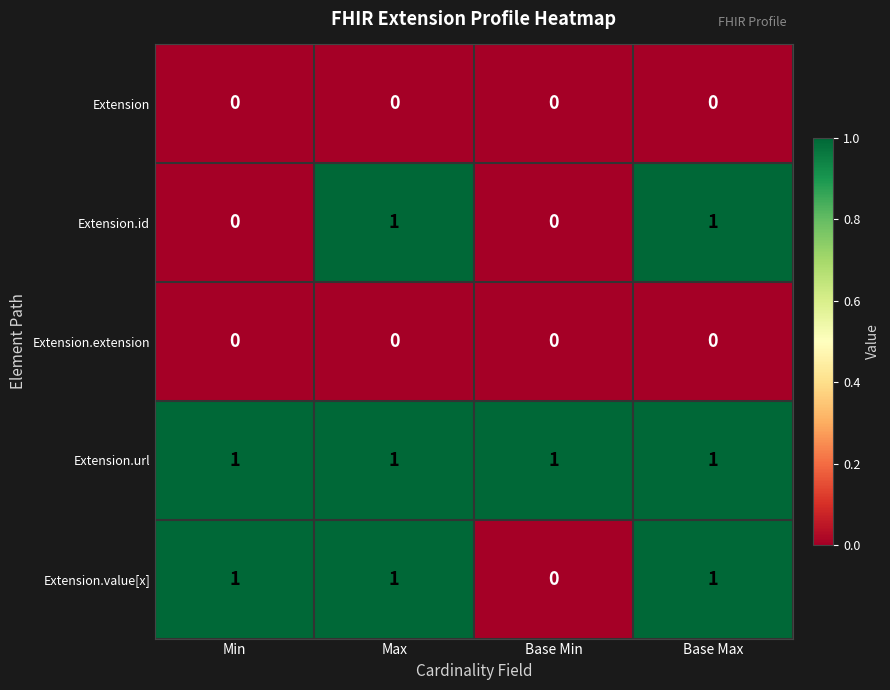

Which series has the largest total across all categories?

Extension.url